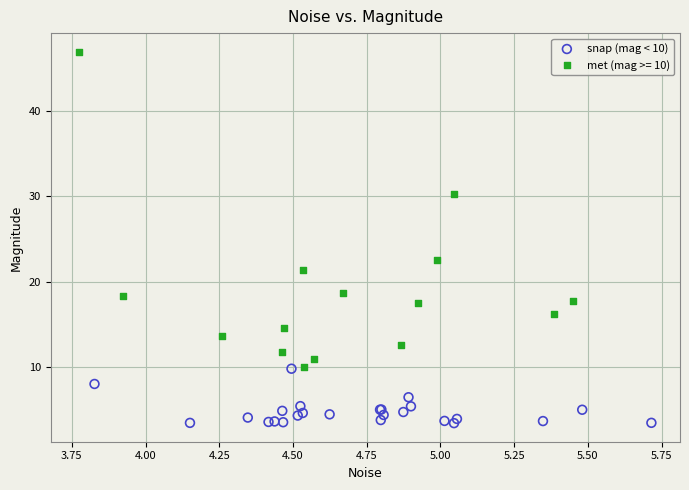

Which series contains the lowest Y value?

snap (mag < 10)